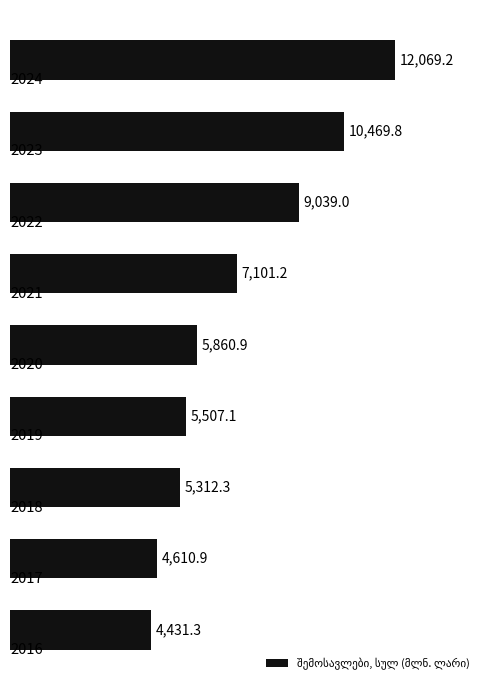

What is the difference between the maximum and minimum values?

7638.0